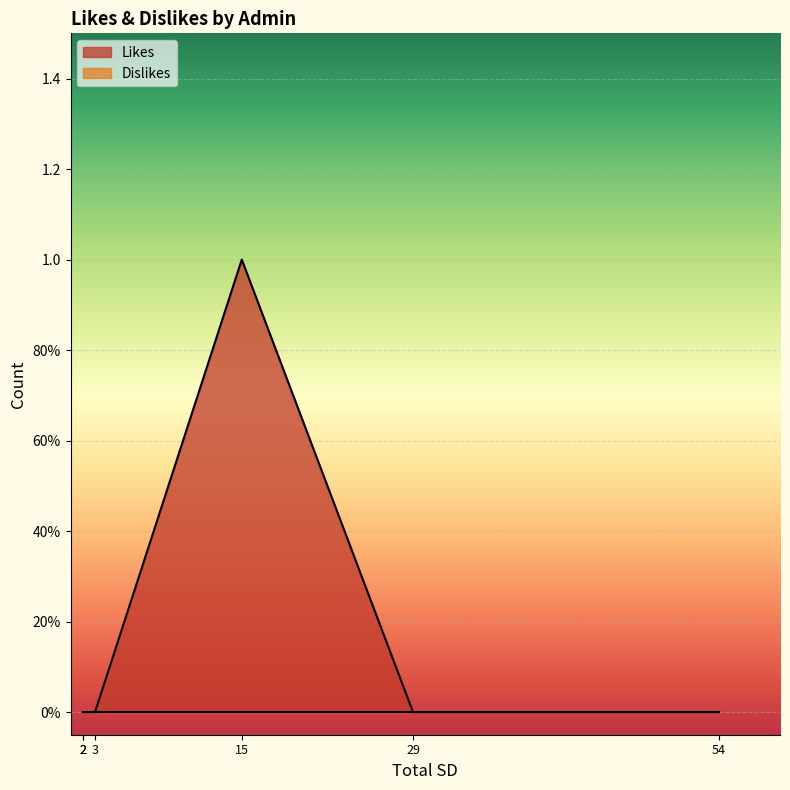

The Likes series shows 0 at Shwetha TG. True or false?

False